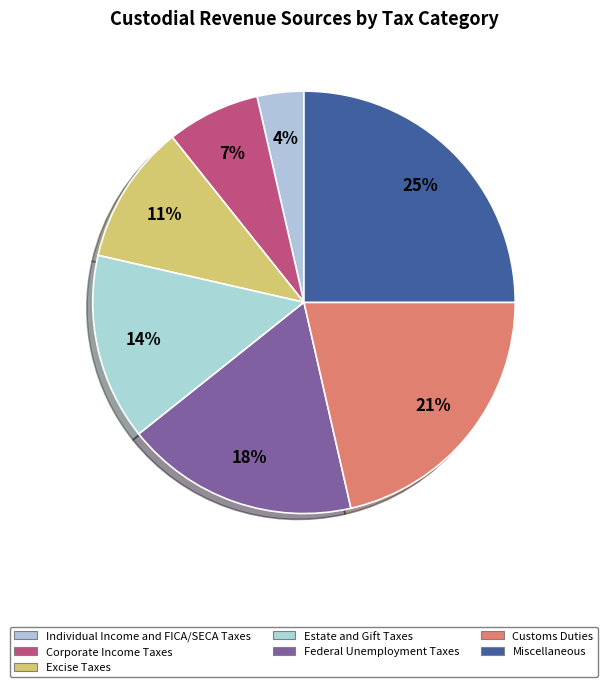

Does any single category account for the majority?

No